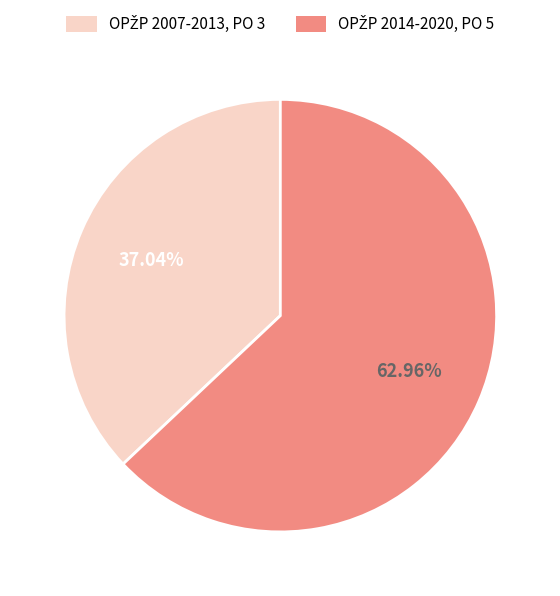

Is there any slice that represents more than half of the pie?

Yes